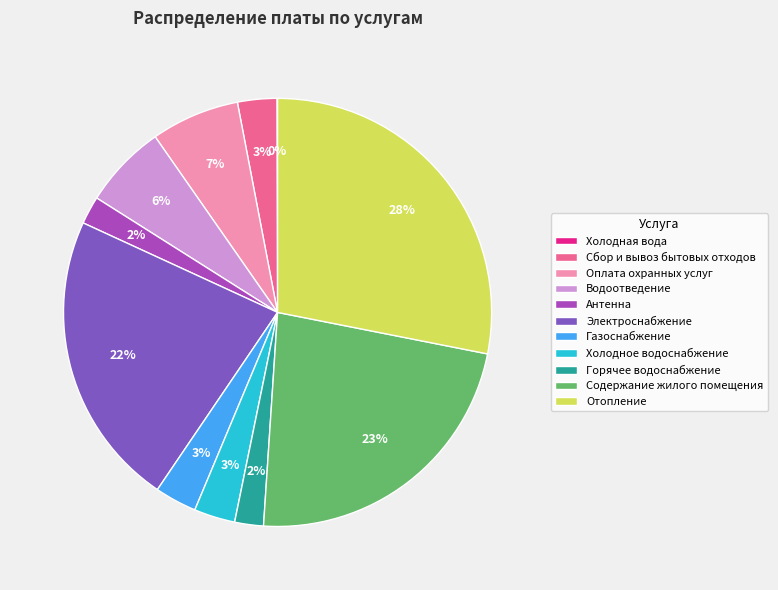

Which category has the biggest portion of the pie?

Отопление